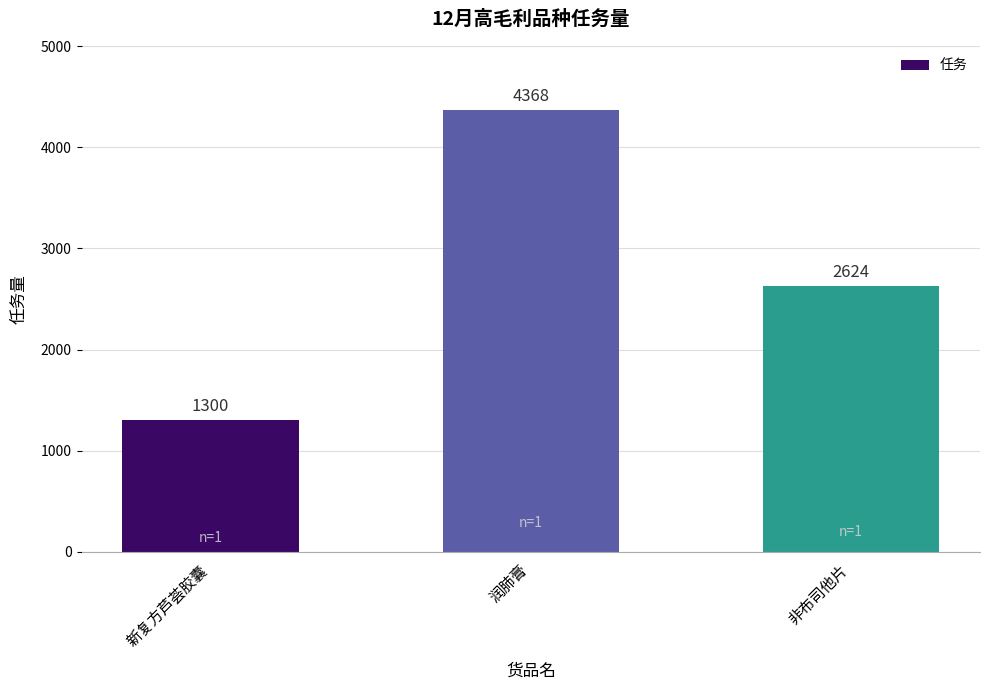

How many categories are shown in the chart?

3